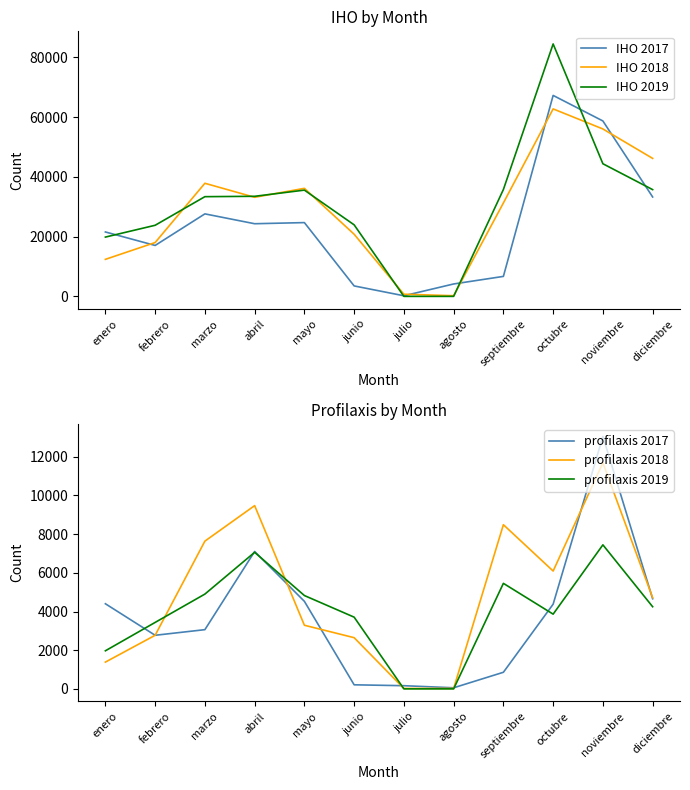

Where is the first local minimum for IHO 2018?

abril